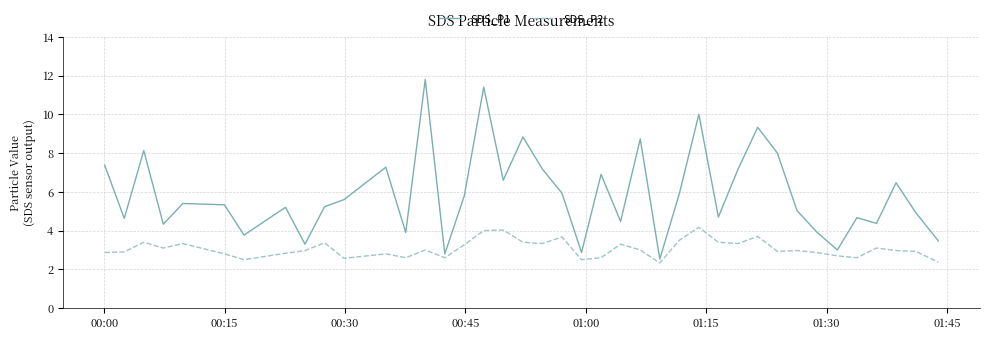

List the series in order of their overall mean, highest first.

SDS_P1, SDS_P2